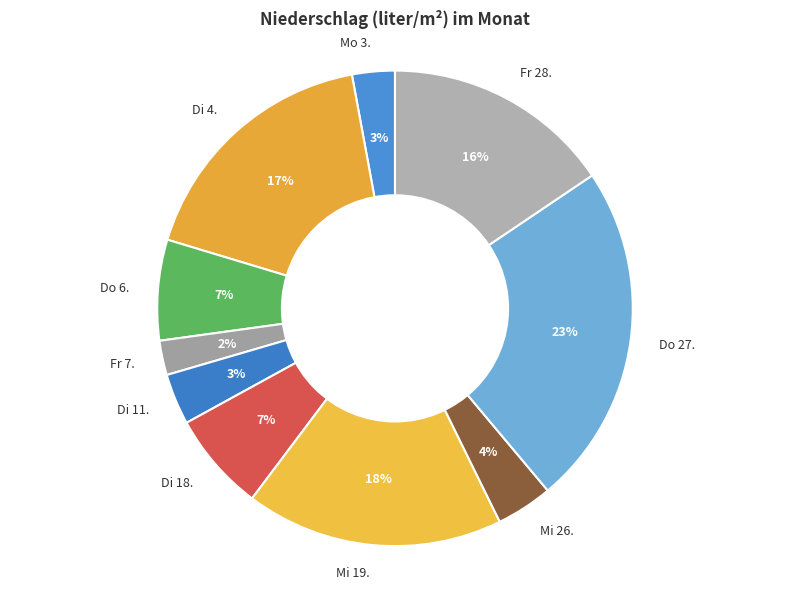

Is there a majority slice in this chart?

No